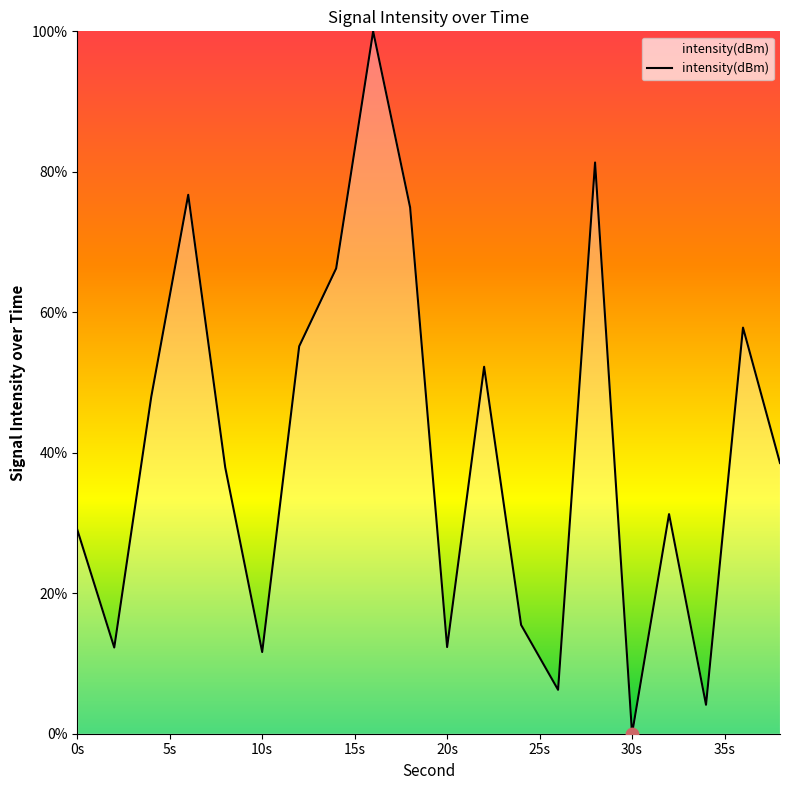

What is the maximum value shown in the chart?

100.0